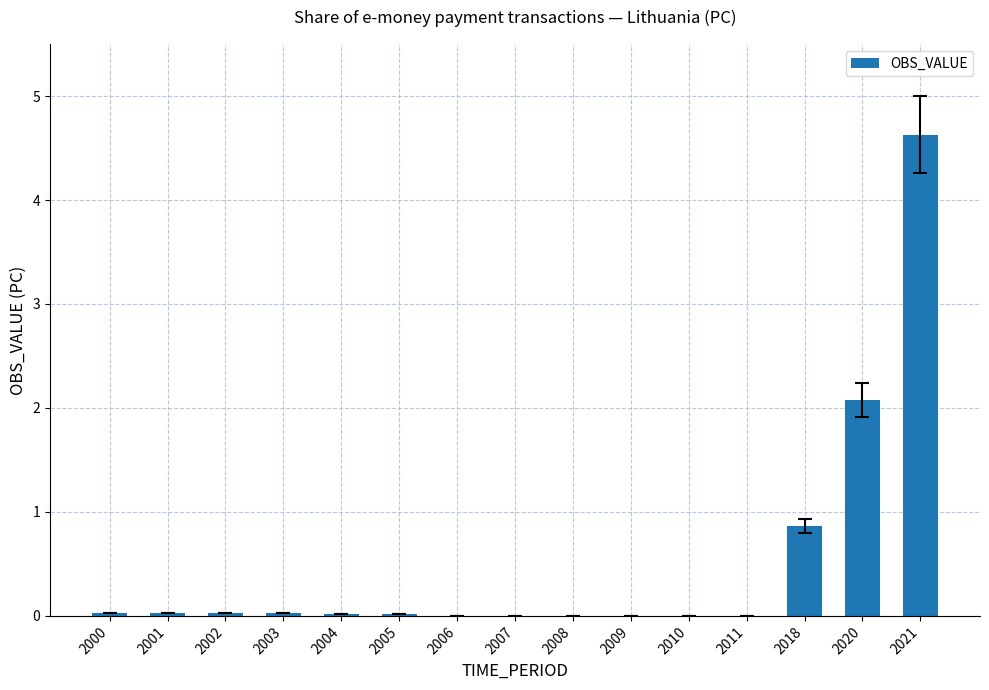

What is the sum of all values?

7.7